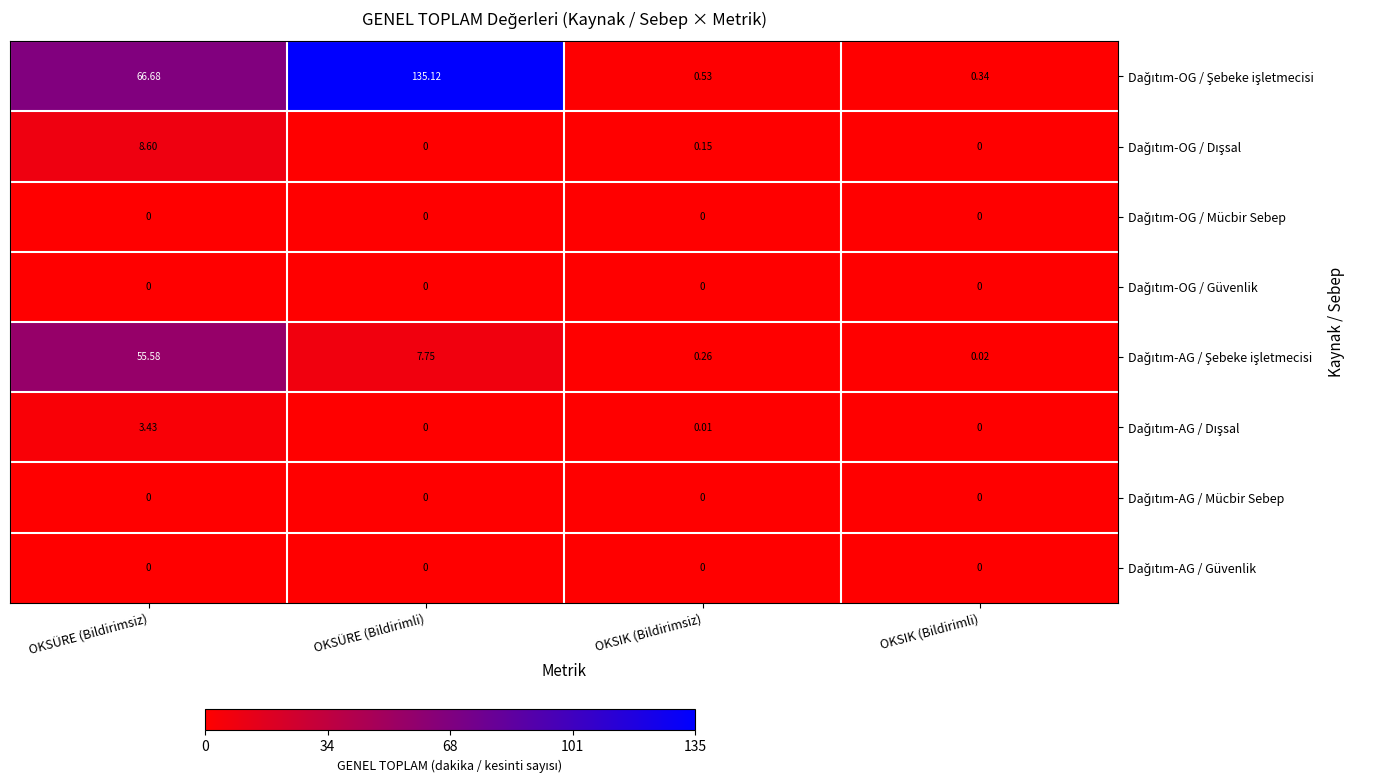

What is the greatest value displayed?

135.1